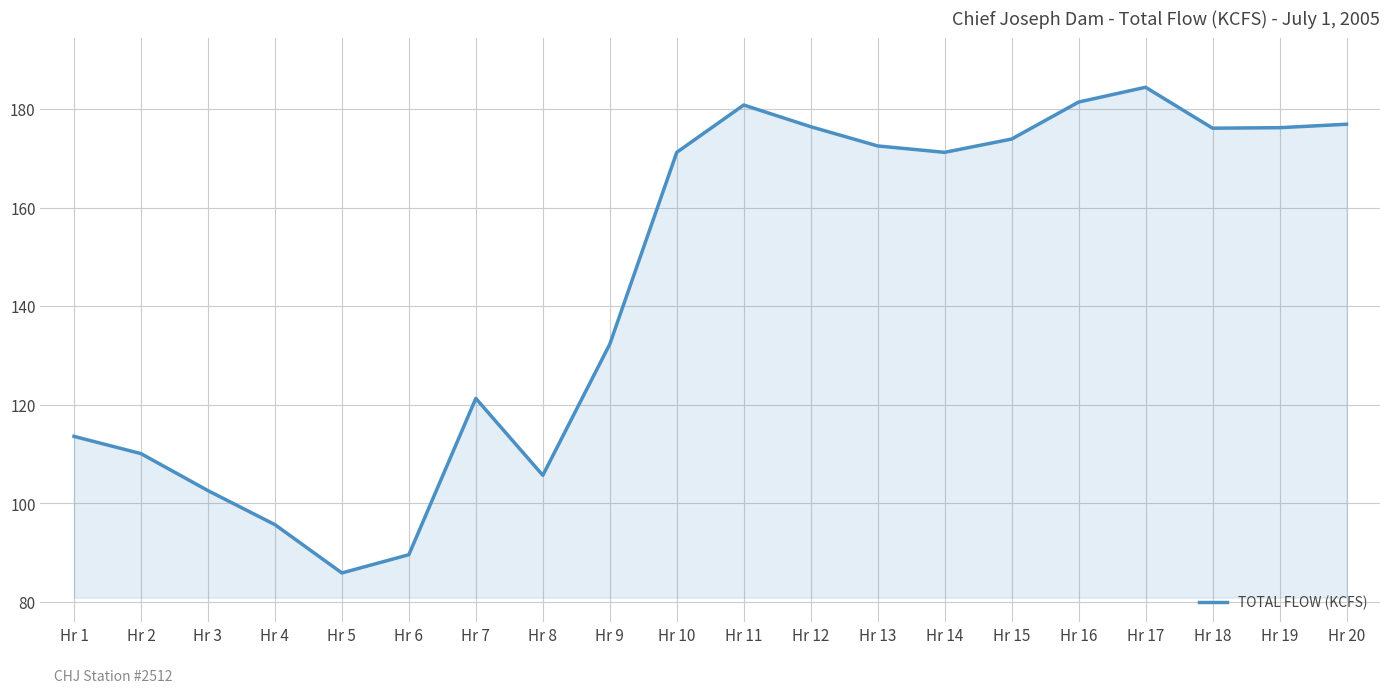

Which category has the lowest value across all series?

Hr 5